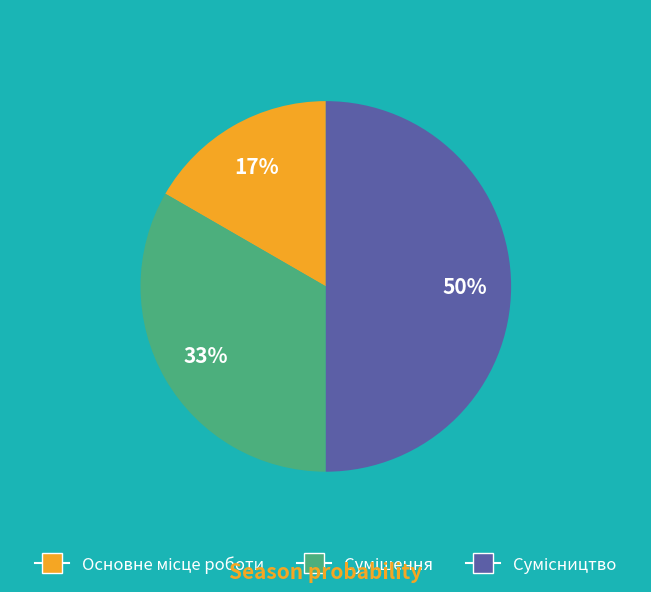

Count the number of slices in the pie.

3